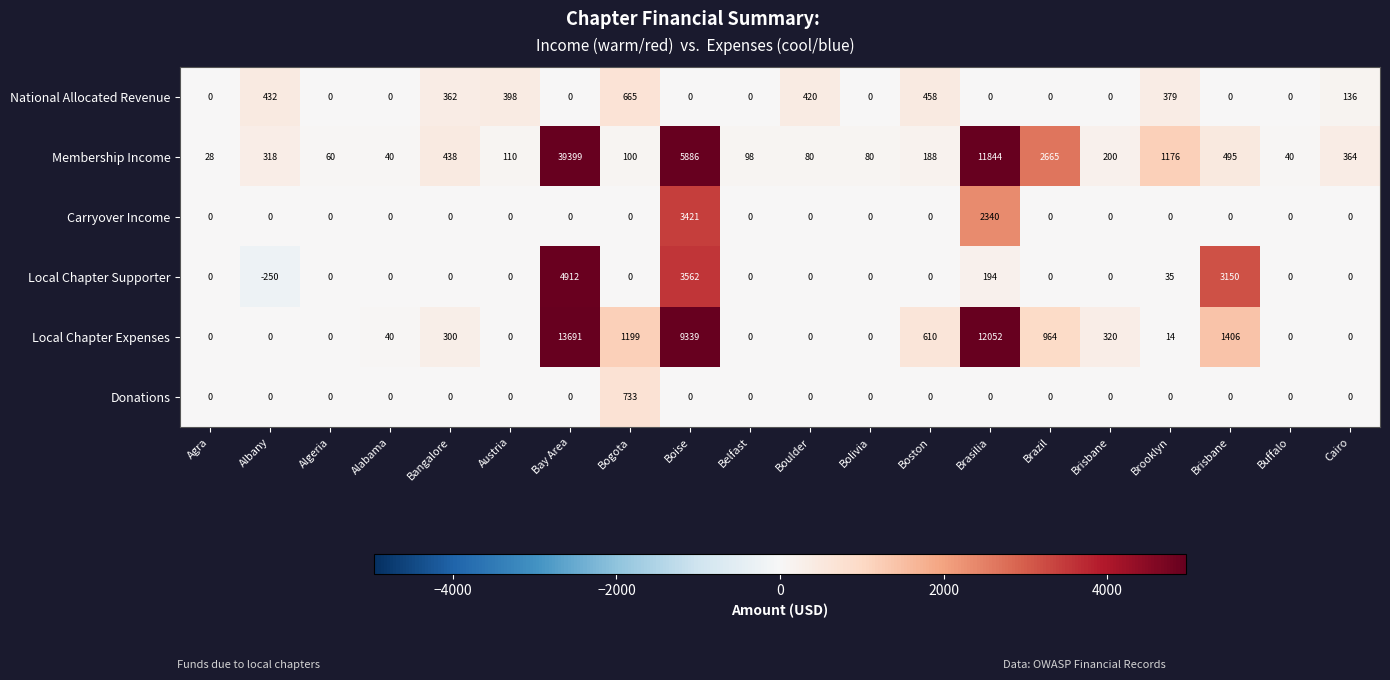

Rank the series by their maximum value, from highest to lowest.

Membership Income, Local Chapter Expenses, Local Chapter Supporter, Carryover Income, Donations, National Allocated Revenue